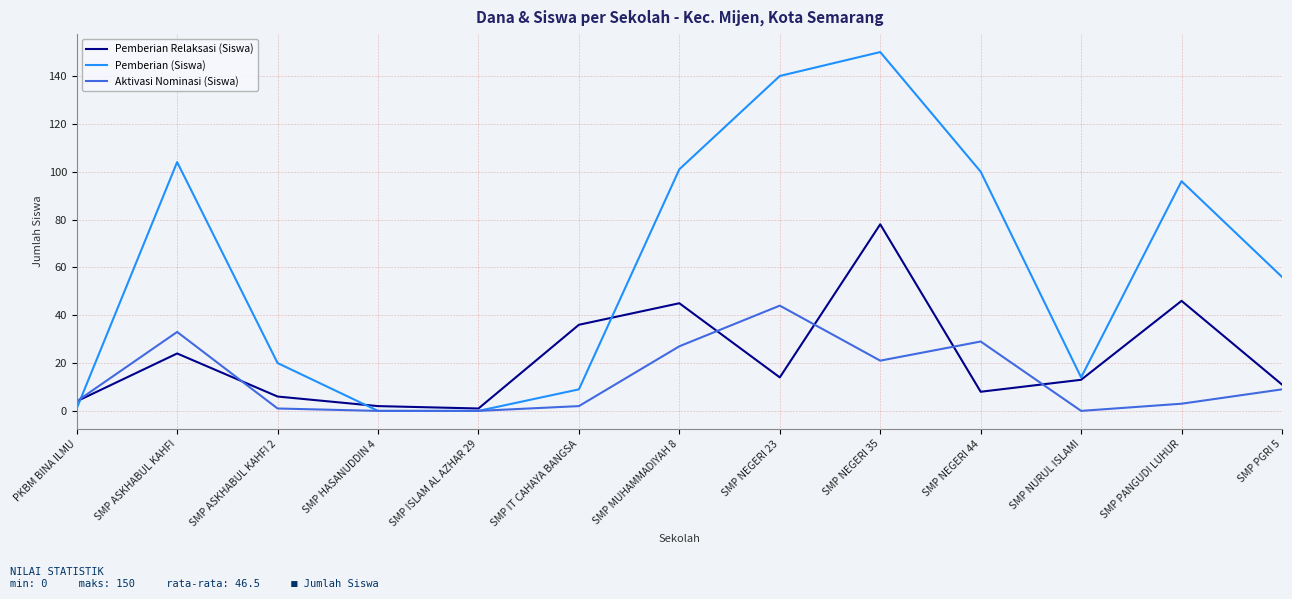

True or false: Pemberian Relaksasi (Siswa) has a value of 36 at SMP ASKHABUL KAHFI.

False